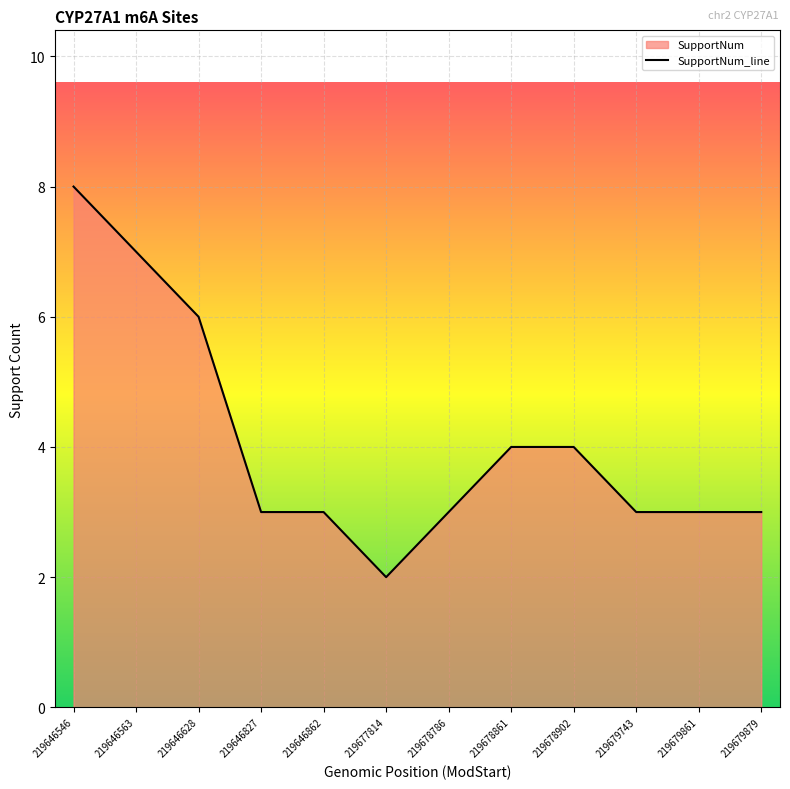

What is the greatest value displayed?

8